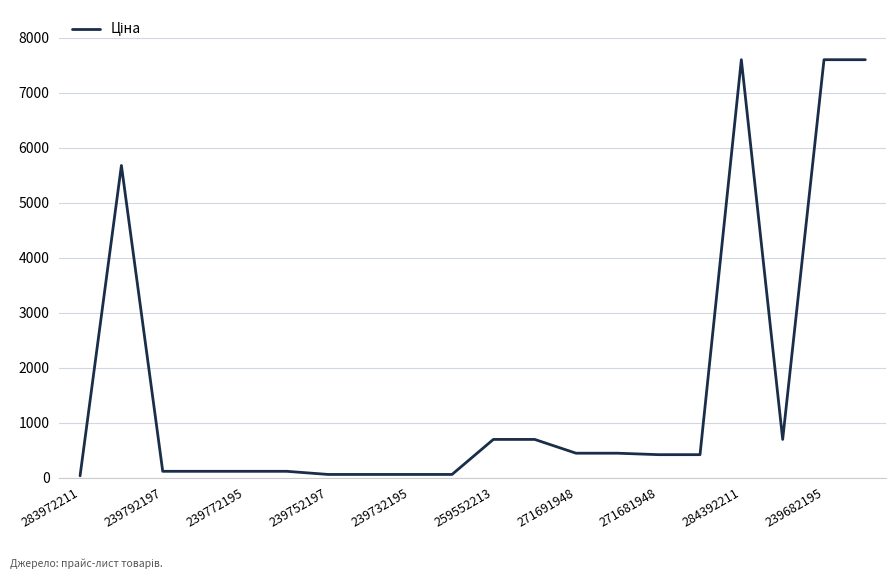

What is the difference between the maximum and minimum values?

7564.5